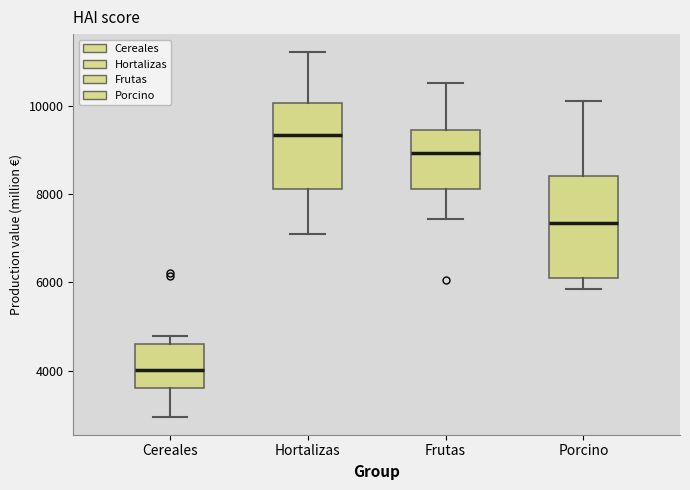

Reading left to right, read every box against the y-axis: the position of its median line, the range the box covers, and the ends of its whiskers. The values are not printed on the chart, so give them approximately, as read against the axis.

Cereales: median 4000, box 3600 to 4600, whiskers 3000 to 4800
Hortalizas: median 9400, box 8200 to 10000, whiskers 7000 to 11200
Frutas: median 9000, box 8200 to 9400, whiskers 7400 to 10600
Porcino: median 7400, box 6200 to 8400, whiskers 5800 to 10200